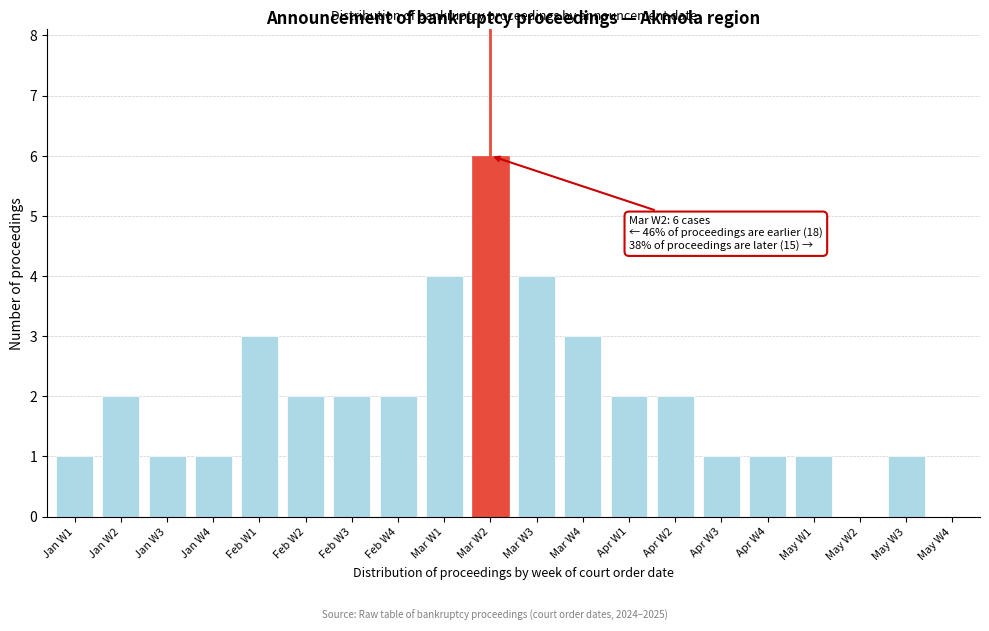

Reading right to left, extract all data points from this chart.

May W4=0	May W3=1	May W2=0	May W1=1	Apr W4=1	Apr W3=1	Apr W2=2	Apr W1=2	Mar W4=3	Mar W3=4	Mar W2=6	Mar W1=4	Feb W4=2	Feb W3=2	Feb W2=2	Feb W1=3	Jan W4=1	Jan W3=1	Jan W2=2	Jan W1=1